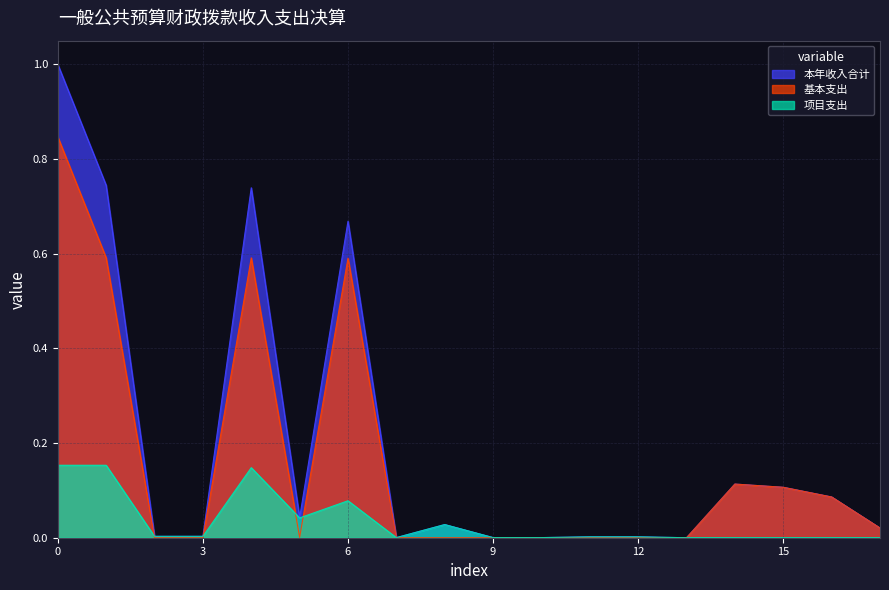

Which series has the largest total across all categories?

本年收入合计